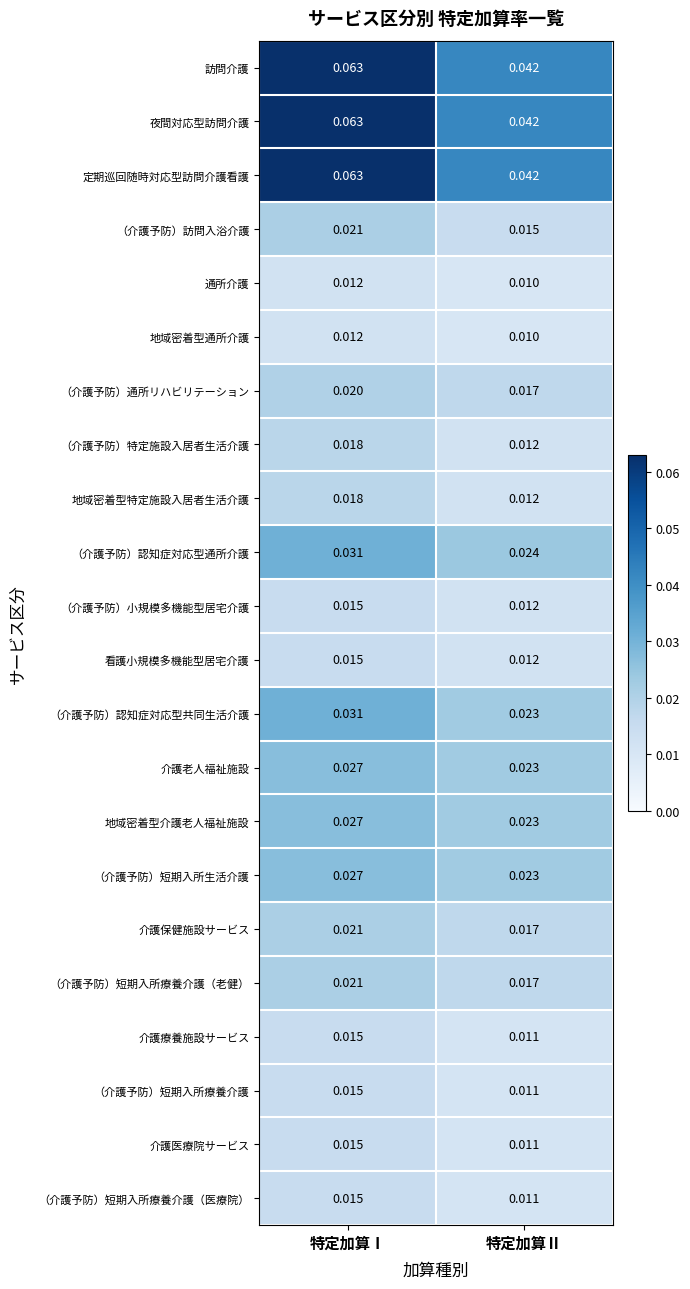

Is the value of （介護予防）短期入所療養介護（老健） at 特定加算Ⅰ greater than the value of 地域密着型介護老人福祉施設 at 特定加算Ⅰ?

No